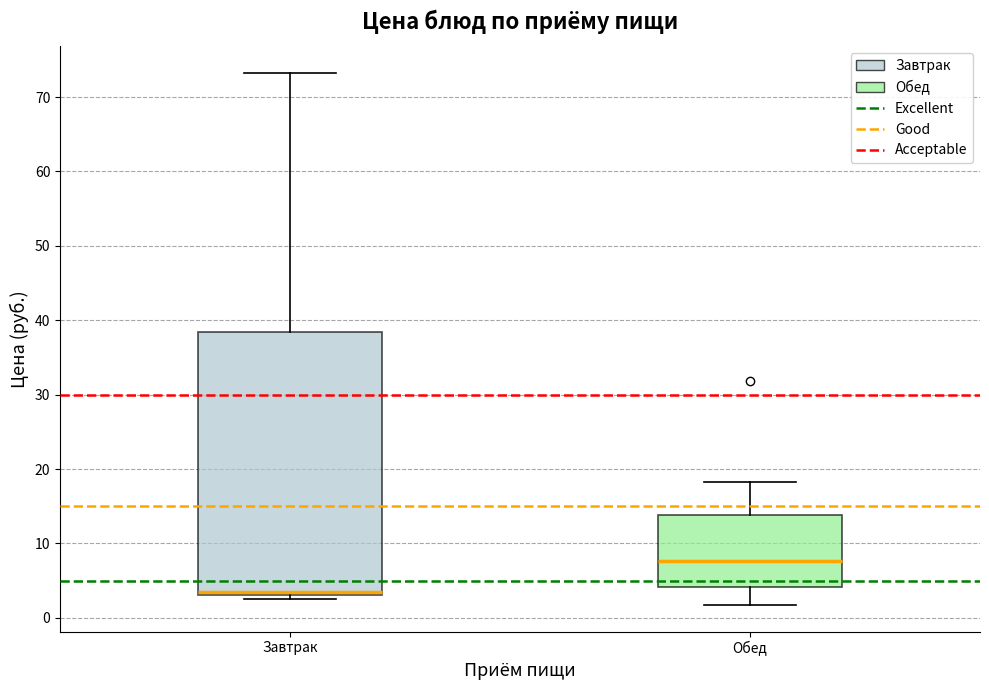

Where does the upper whisker of the box for Обед end on the y-axis? The values are not printed on the chart, so give them approximately, as read against the axis.

18